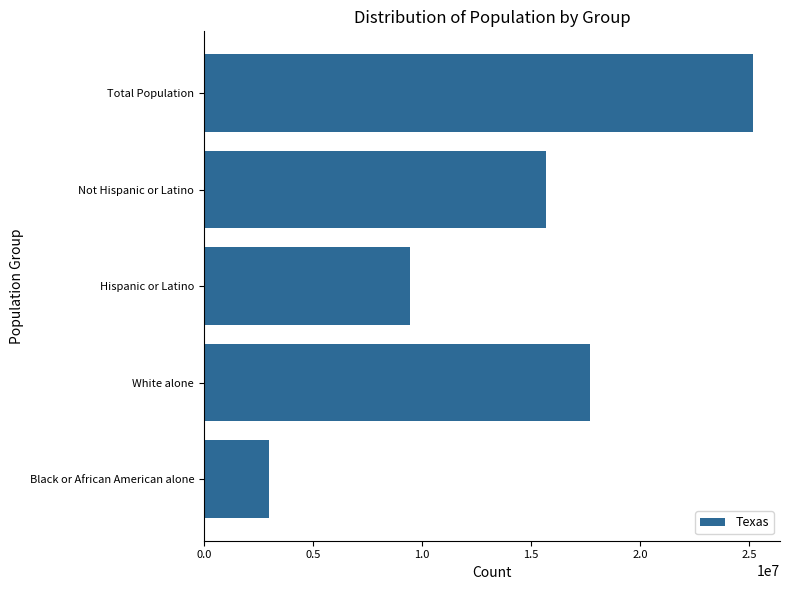

Is it true that the value at Not Hispanic or Latino is 8781528?

False